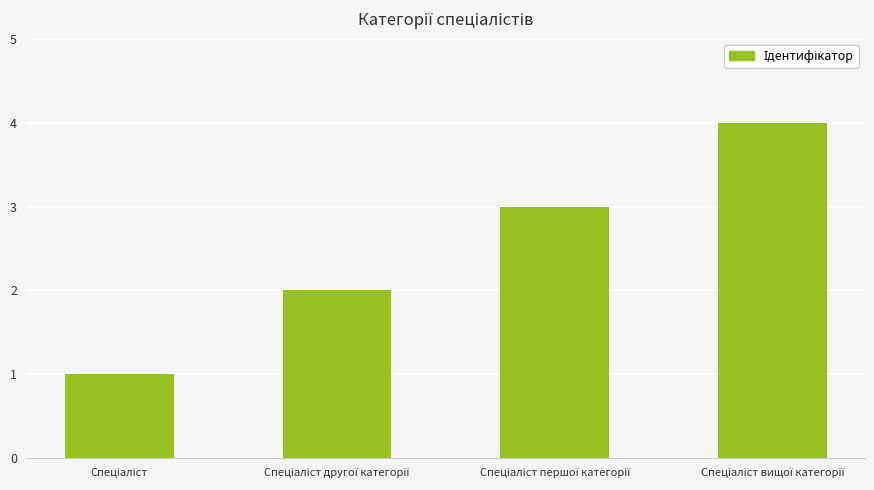

What is the sum of all values?

10